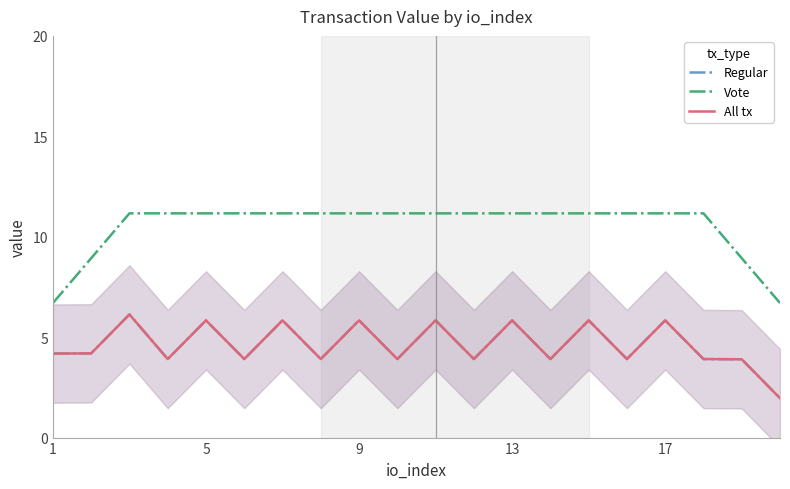

How many data points in All tx are less than 4?

10